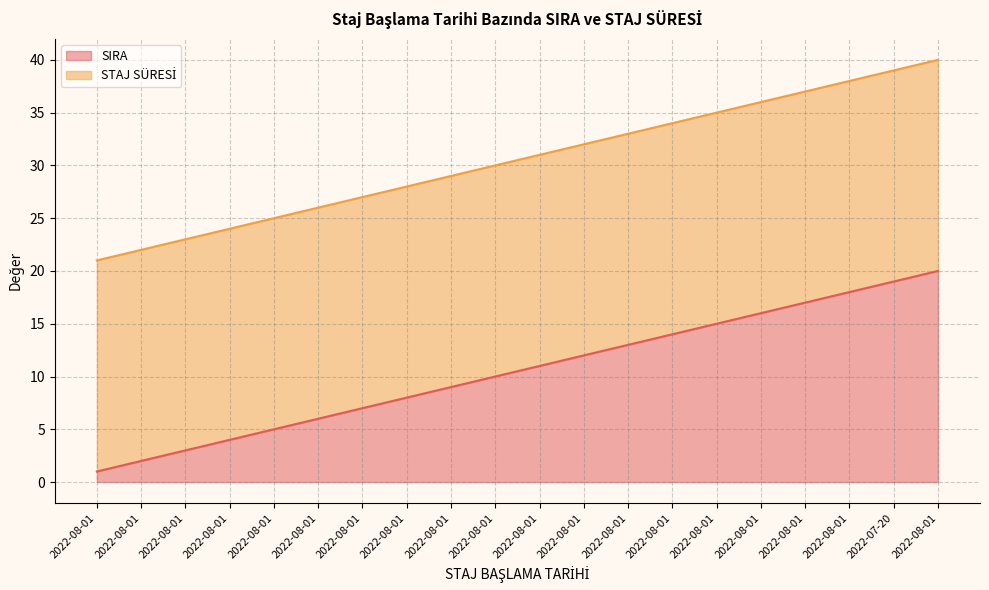

List the labels in order of value, largest first.

2022-08-01, 2022-07-20, 2022-08-01, 2022-08-01, 2022-08-01, 2022-08-01, 2022-08-01, 2022-08-01, 2022-08-01, 2022-08-01, 2022-08-01, 2022-08-01, 2022-08-01, 2022-08-01, 2022-08-01, 2022-08-01, 2022-08-01, 2022-08-01, 2022-08-01, 2022-08-01